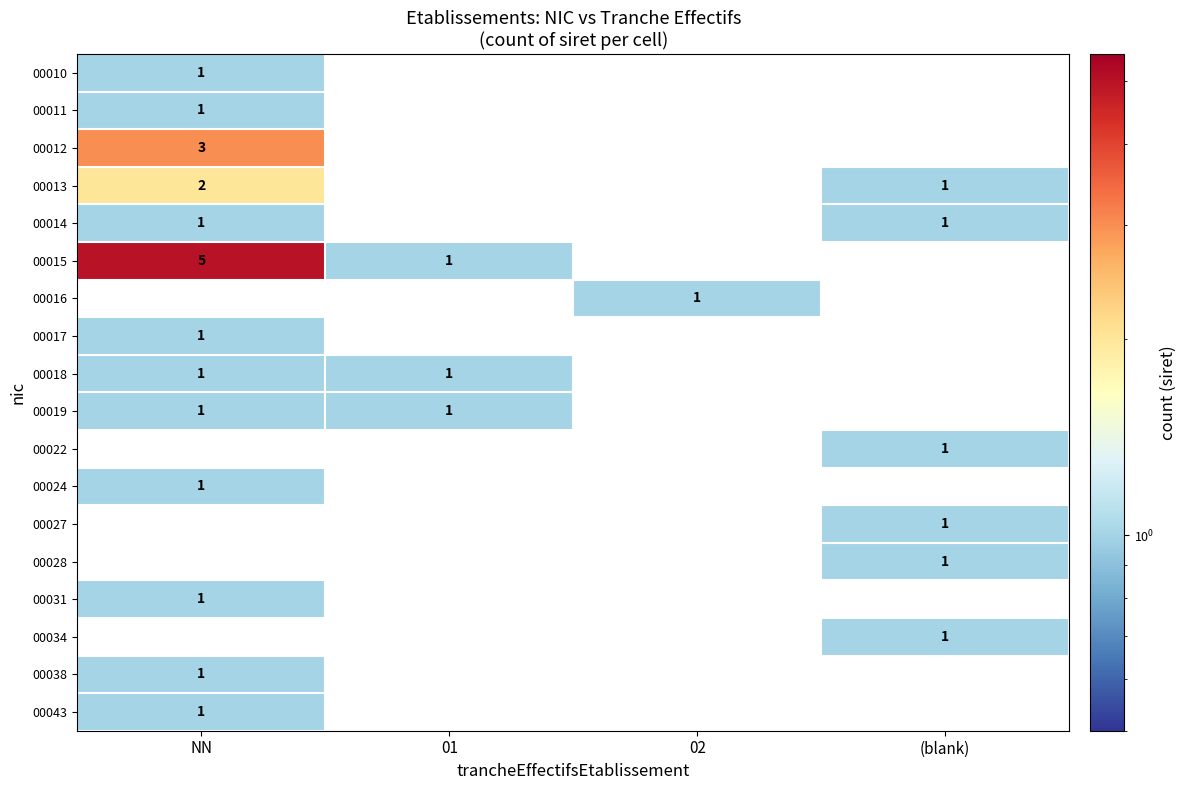

The value of 00028 at (blank) is 0. True or false?

False